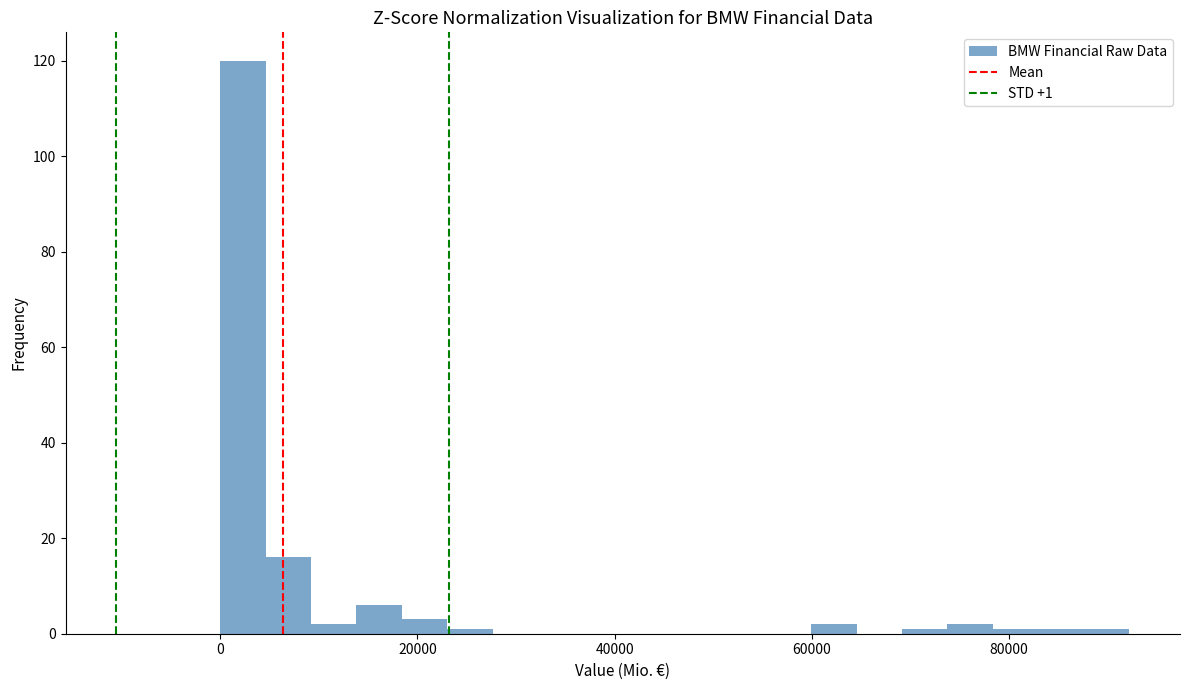

Read against the x-axis, roughly where is the centre of the tallest bar?

2000